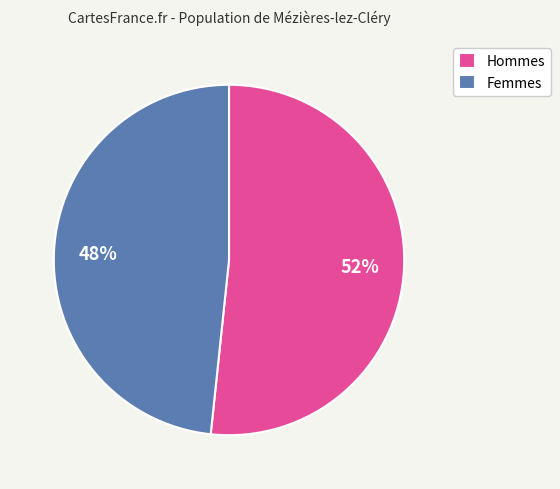

Rank the categories by value from lowest to highest.

Femmes, Hommes